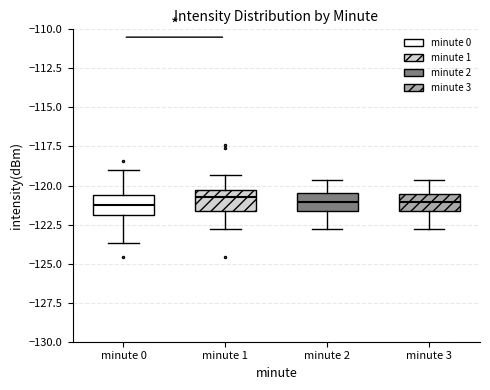

Reading left to right, transcribe this box plot: for each box, give where its median line is, the range the box spans, and where its two whiskers end, as read against the y-axis. The values are not printed on the chart, so give them approximately, as read against the axis.

minute 0: median -121.0, box -122.0 to -120.5, whiskers -123.5 to -119.0
minute 1: median -120.5 (just below the box's upper edge), box -121.5 to -120.5, whiskers -123.0 to -119.5
minute 2: median -121.0, box -121.5 to -120.5, whiskers -123.0 to -119.5
minute 3: median -121.0, box -121.5 to -120.5, whiskers -123.0 to -119.5